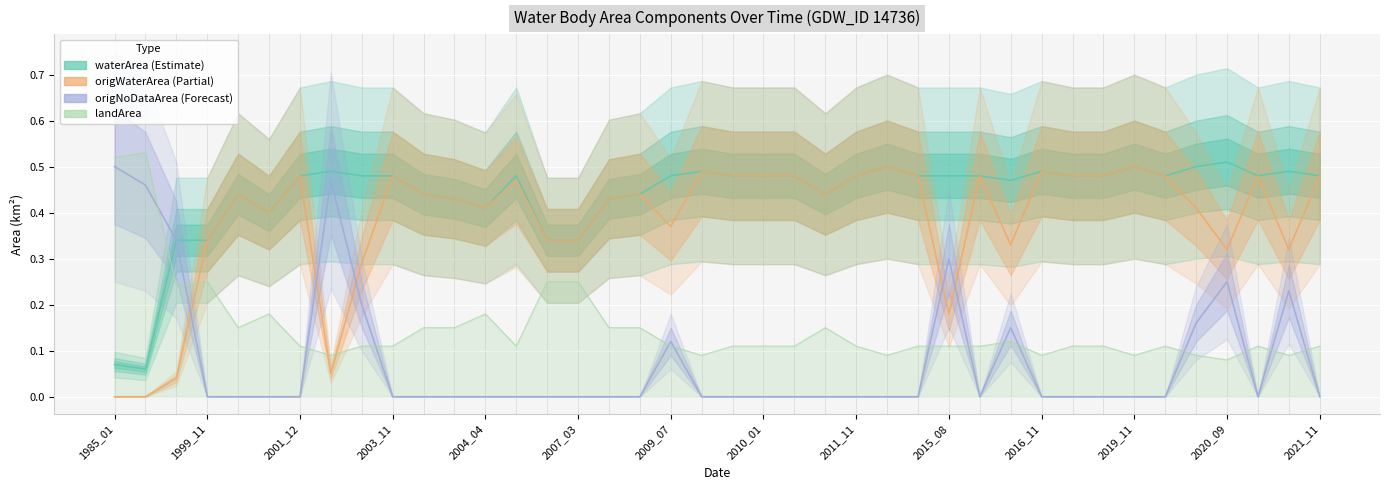

Rank the series by their maximum value, from highest to lowest.

landArea, waterArea, origWaterArea, origNoDataArea